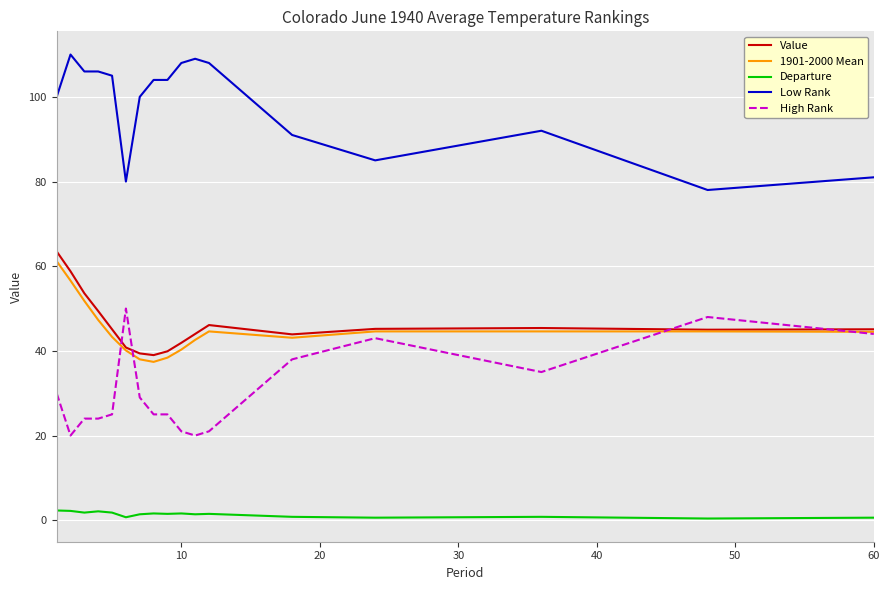

True or false: Departure and Low Rank intersect in this chart.

False